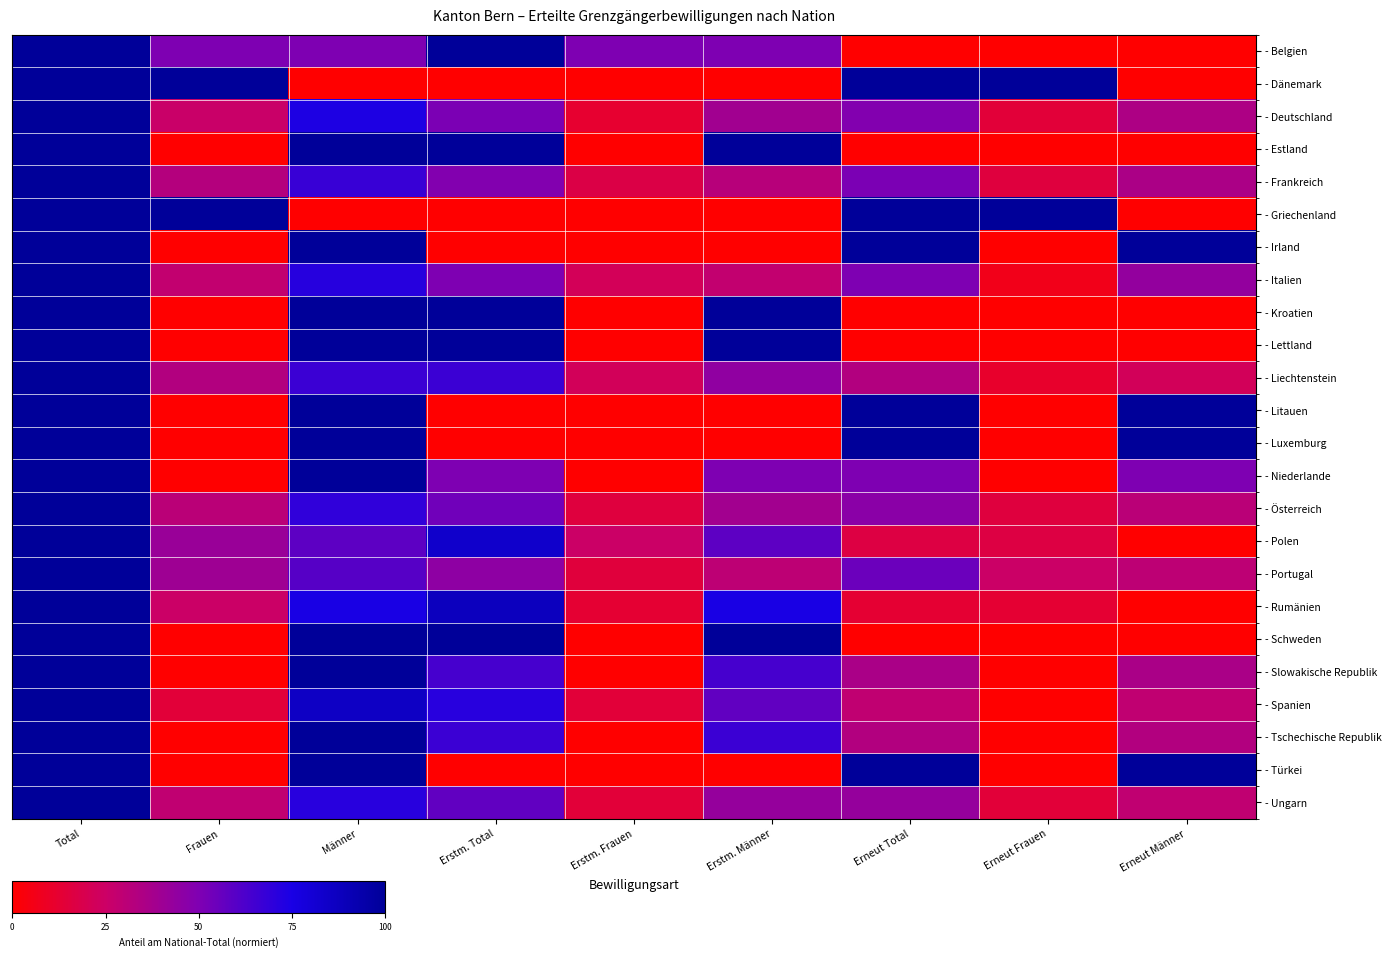

At how many categories does at least one series exceed 0?

9